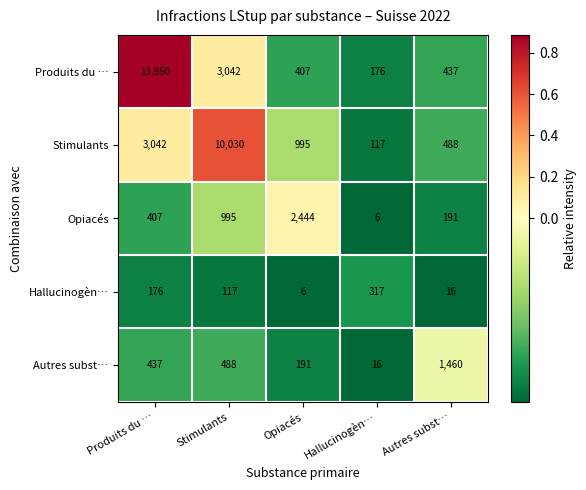

The Produits du … series shows 3203 at Produits du …. True or false?

False